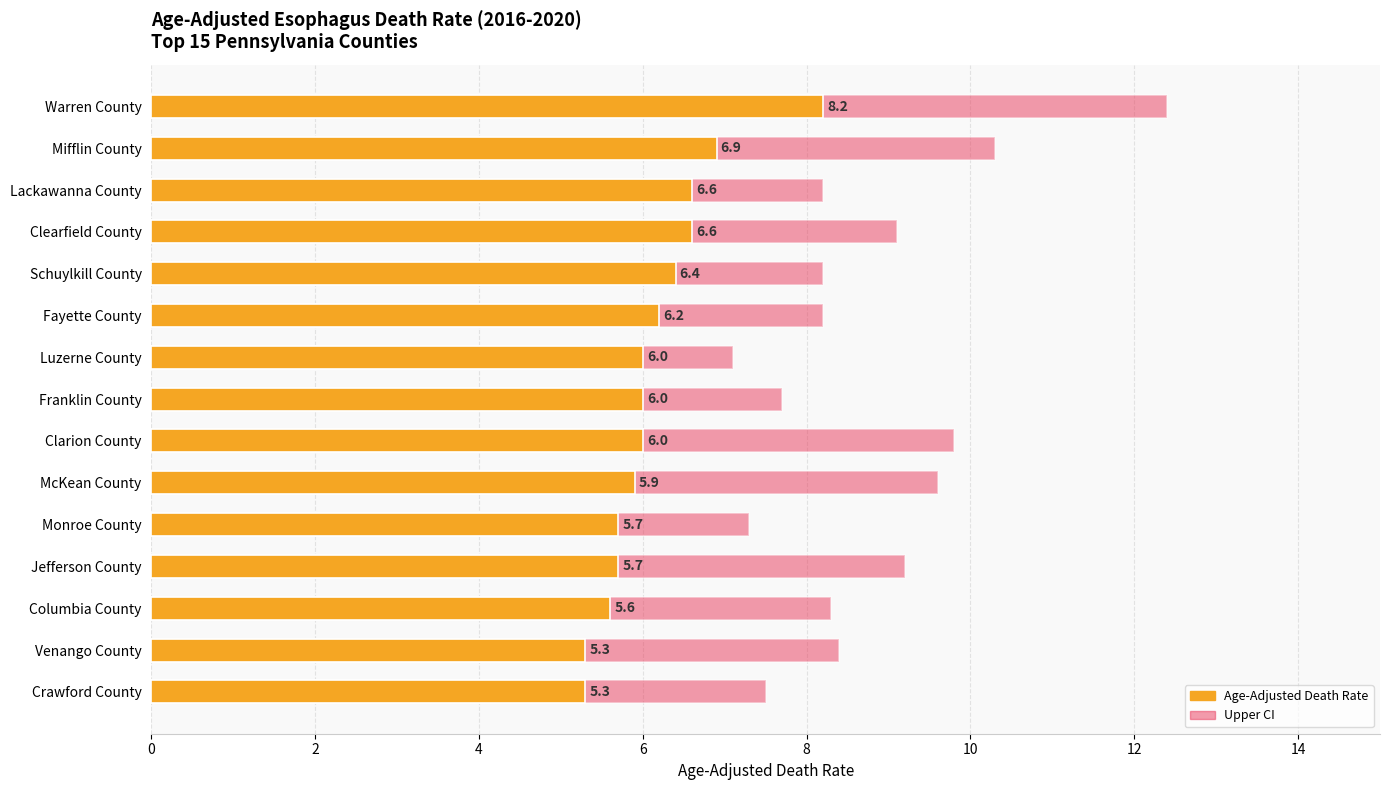

List the series in order of their overall mean, highest first.

Upper CI, Age-Adjusted Death Rate